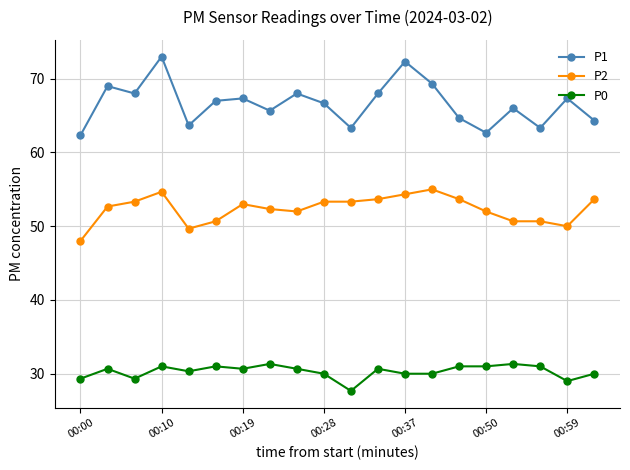

True or false: P0 and P1 cross at least once.

False